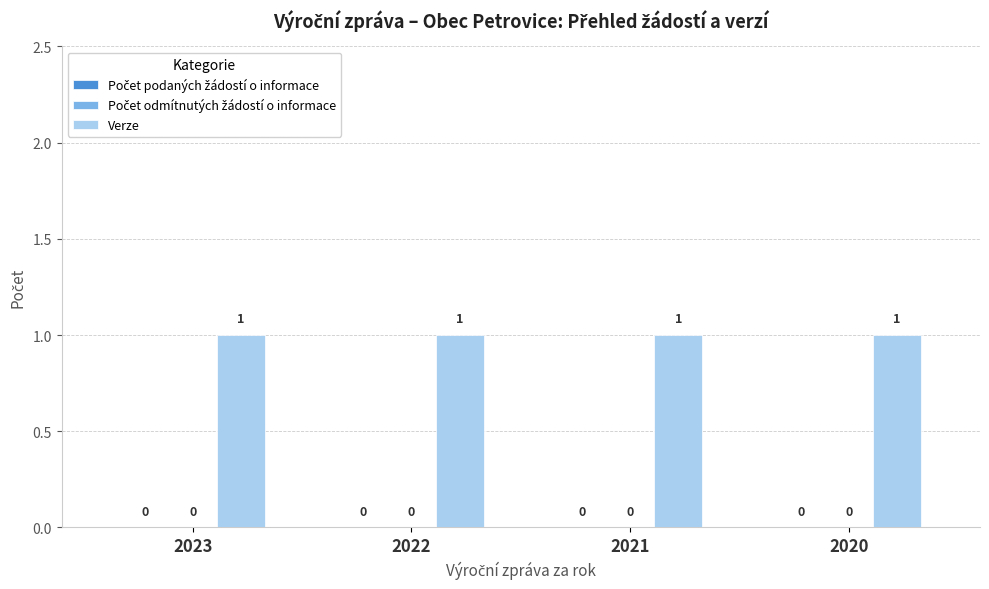

Are the bars grouped side by side (vs. stacked)?

Yes